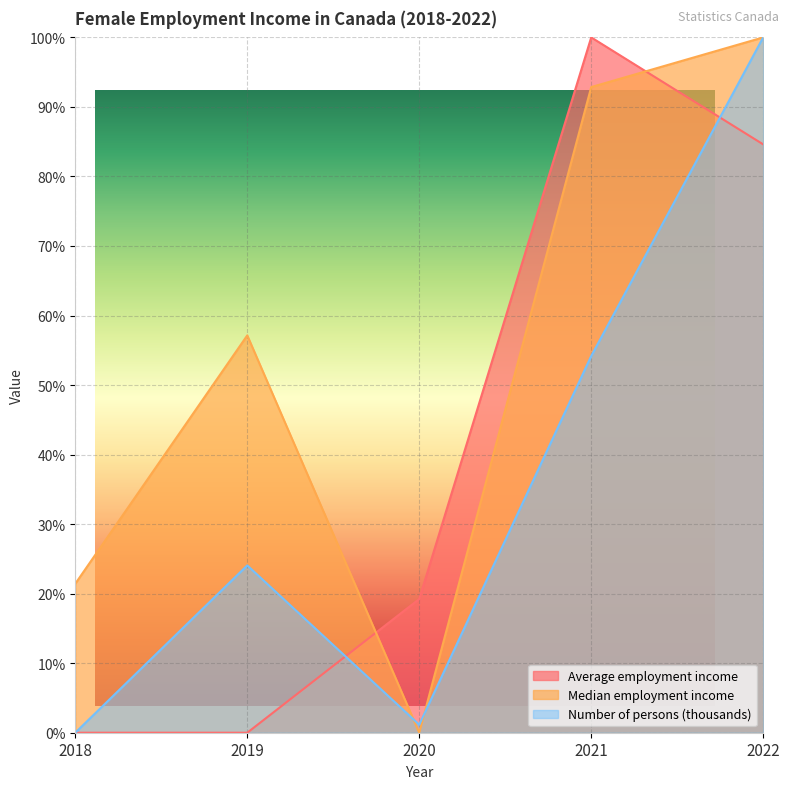

Which has a higher value, 2019 or 2018?

2019